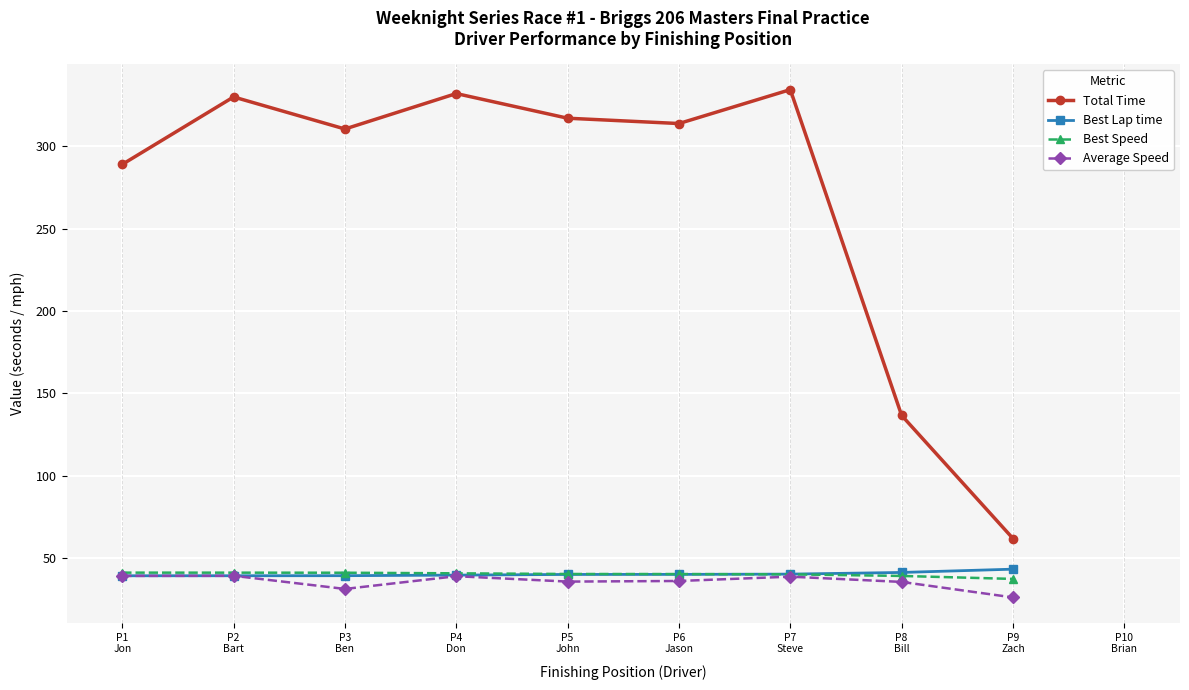

What is the minimum value for Average Speed?

26.2